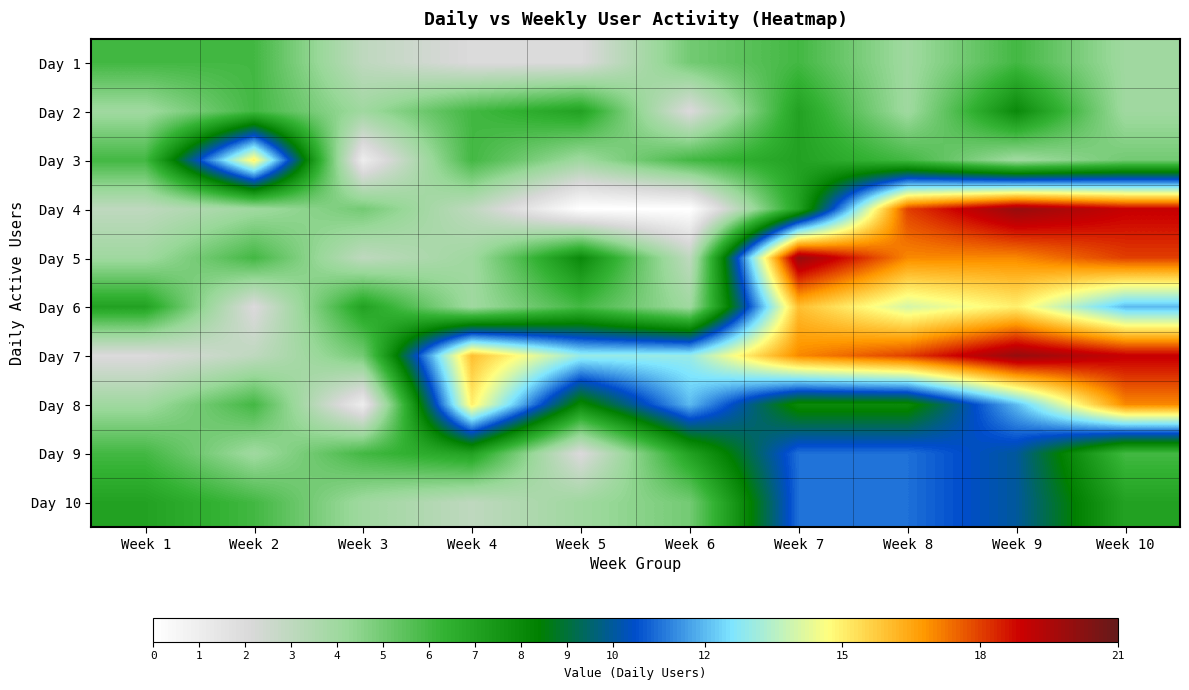

Rank the series at Week 8 from highest to lowest value.

Day 4, Day 7, Day 5, Day 6, Day 9, Day 10, Day 8, Day 3, Day 1, Day 2